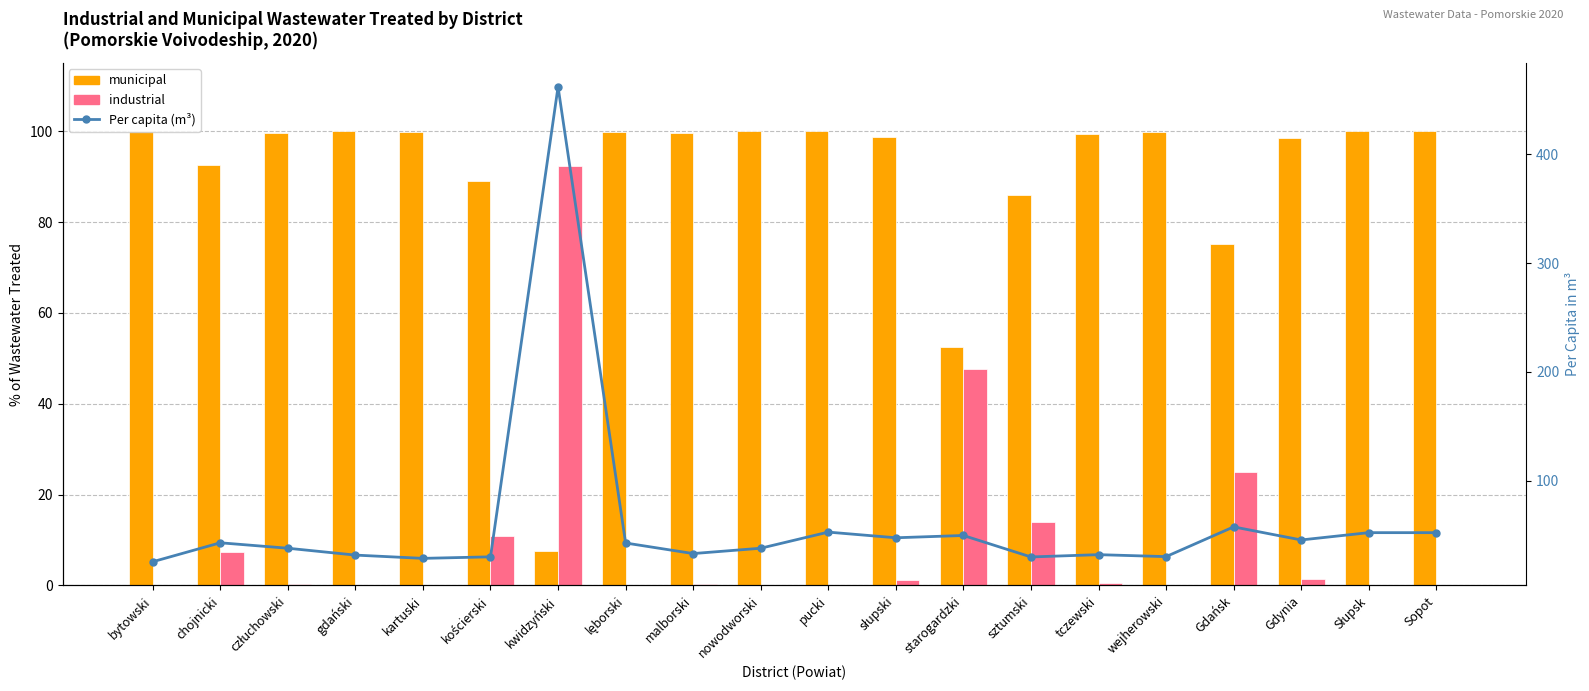

True or false: municipal has a value of 178.2 at pucki.

False